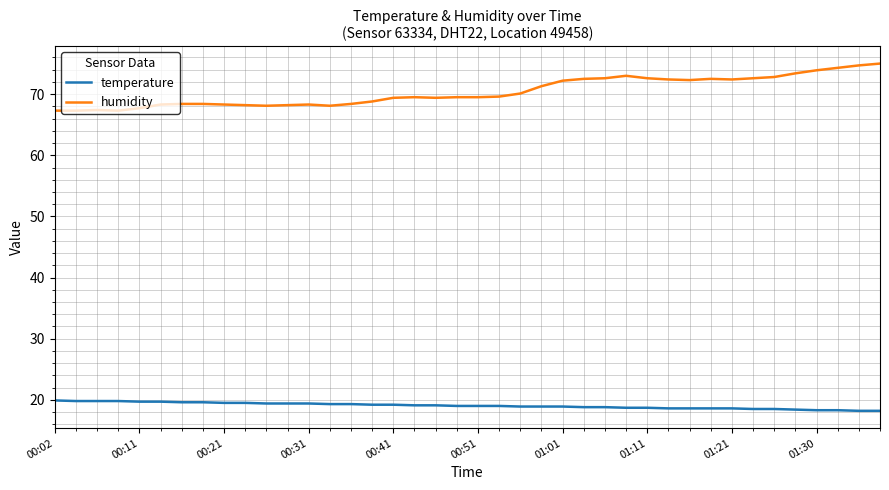

What is the lowest value of the temperature series?

18.2